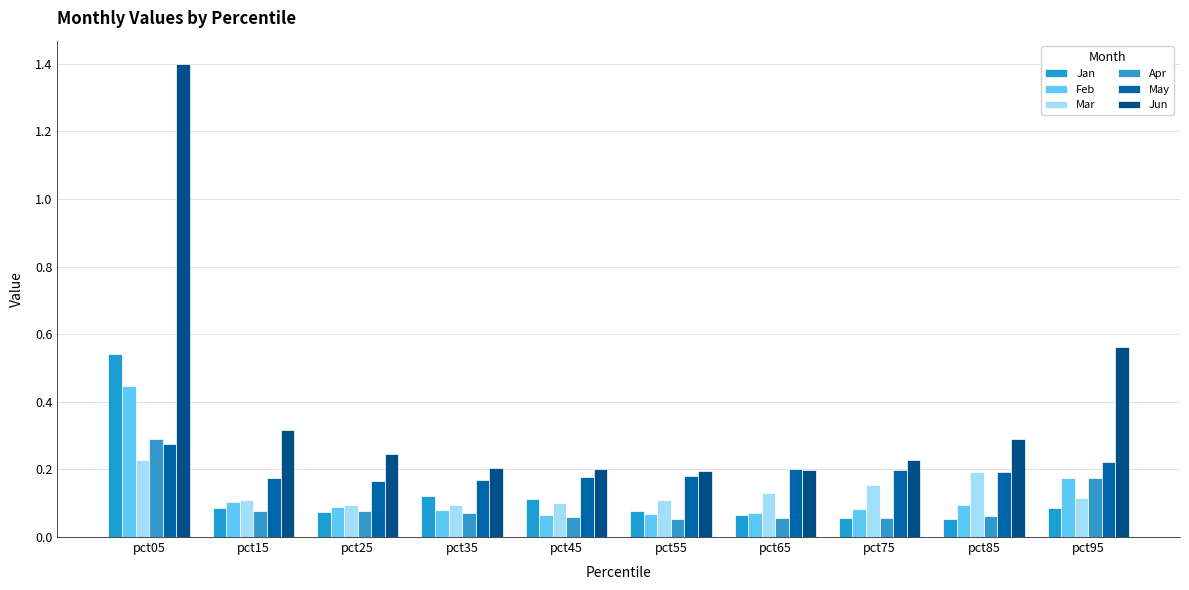

What is the value of the May bar at the 8th from the left?

0.2